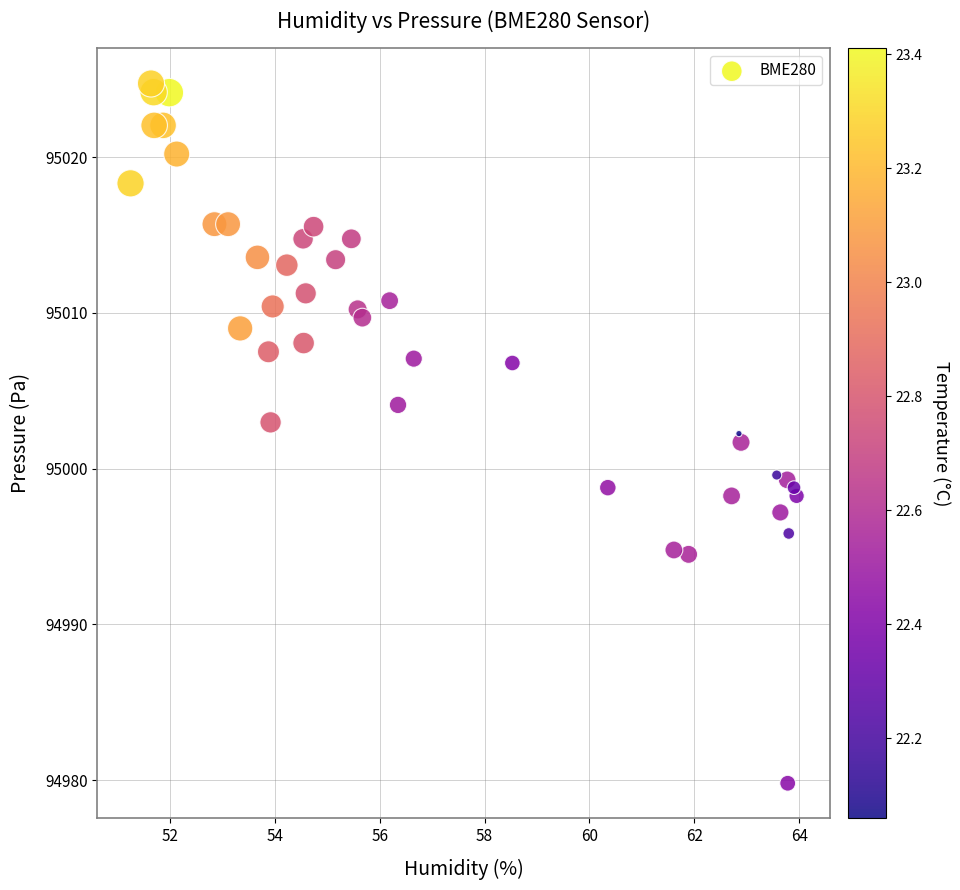

What is the range of Y values (max minus min)?

44.9